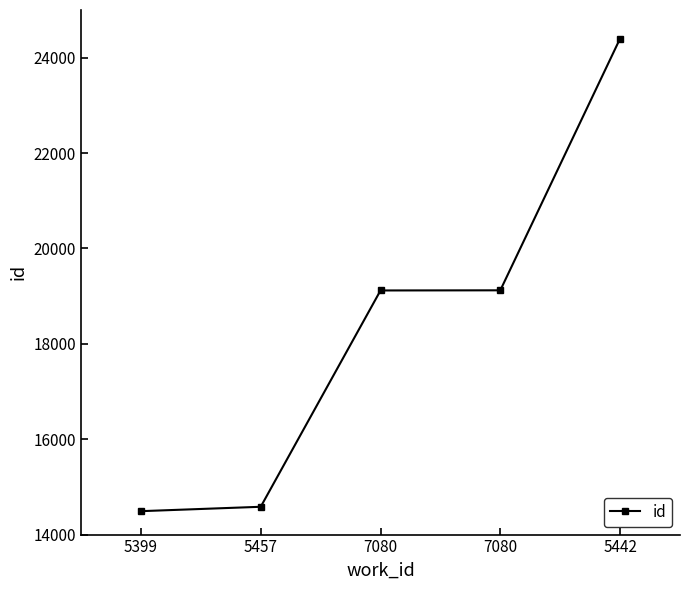

How many data points does each series have?

5